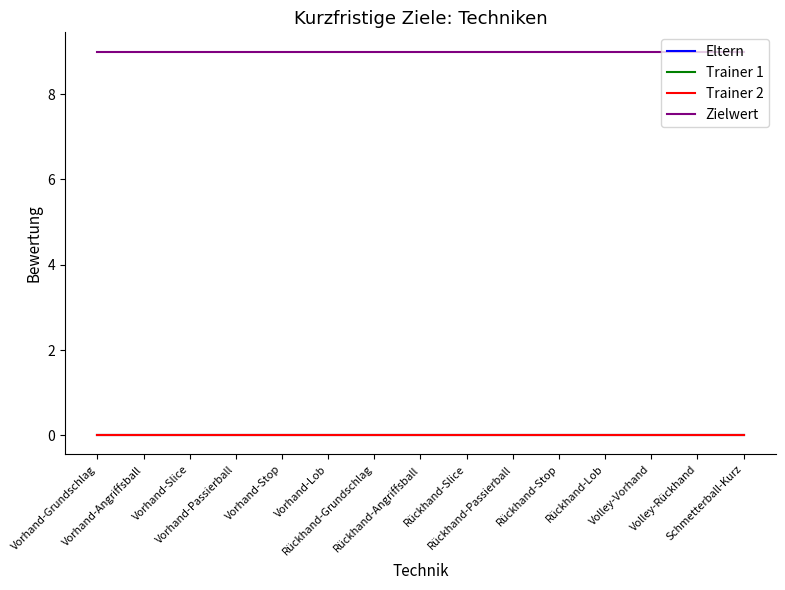

Which category has the lowest value across all series?

Vorhand-Grundschlag